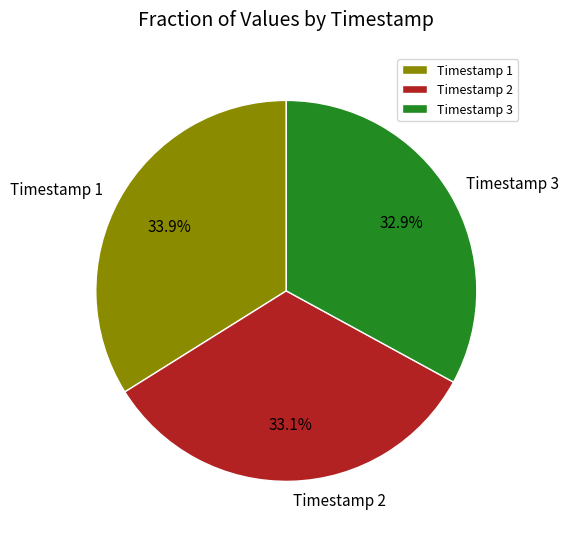

Is there a majority slice in this chart?

No